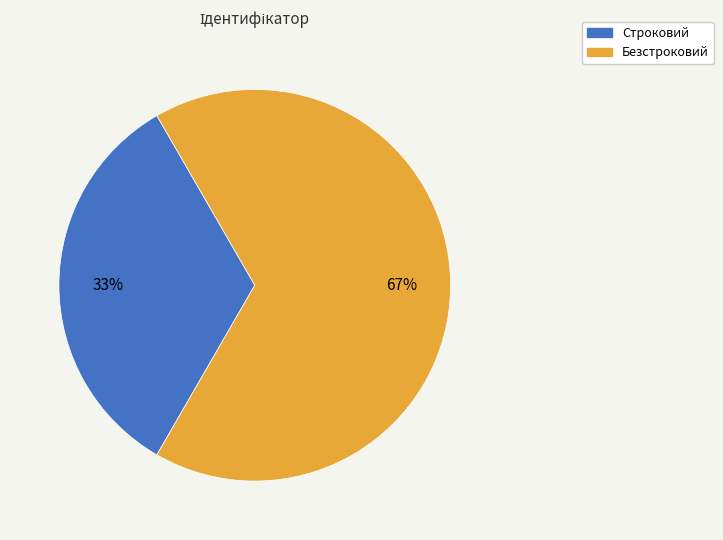

The Строковий slice represents 43% of the pie. True or false?

False